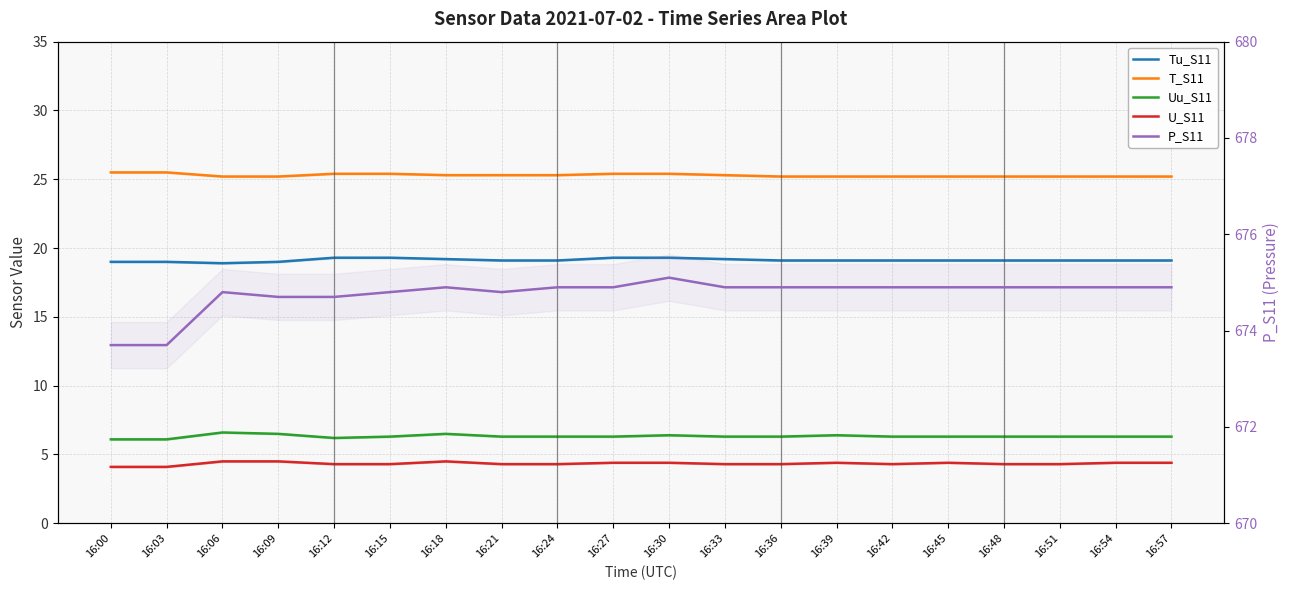

What is the sum of the Uu_S11 values at 16:45 and 16:30?

12.7